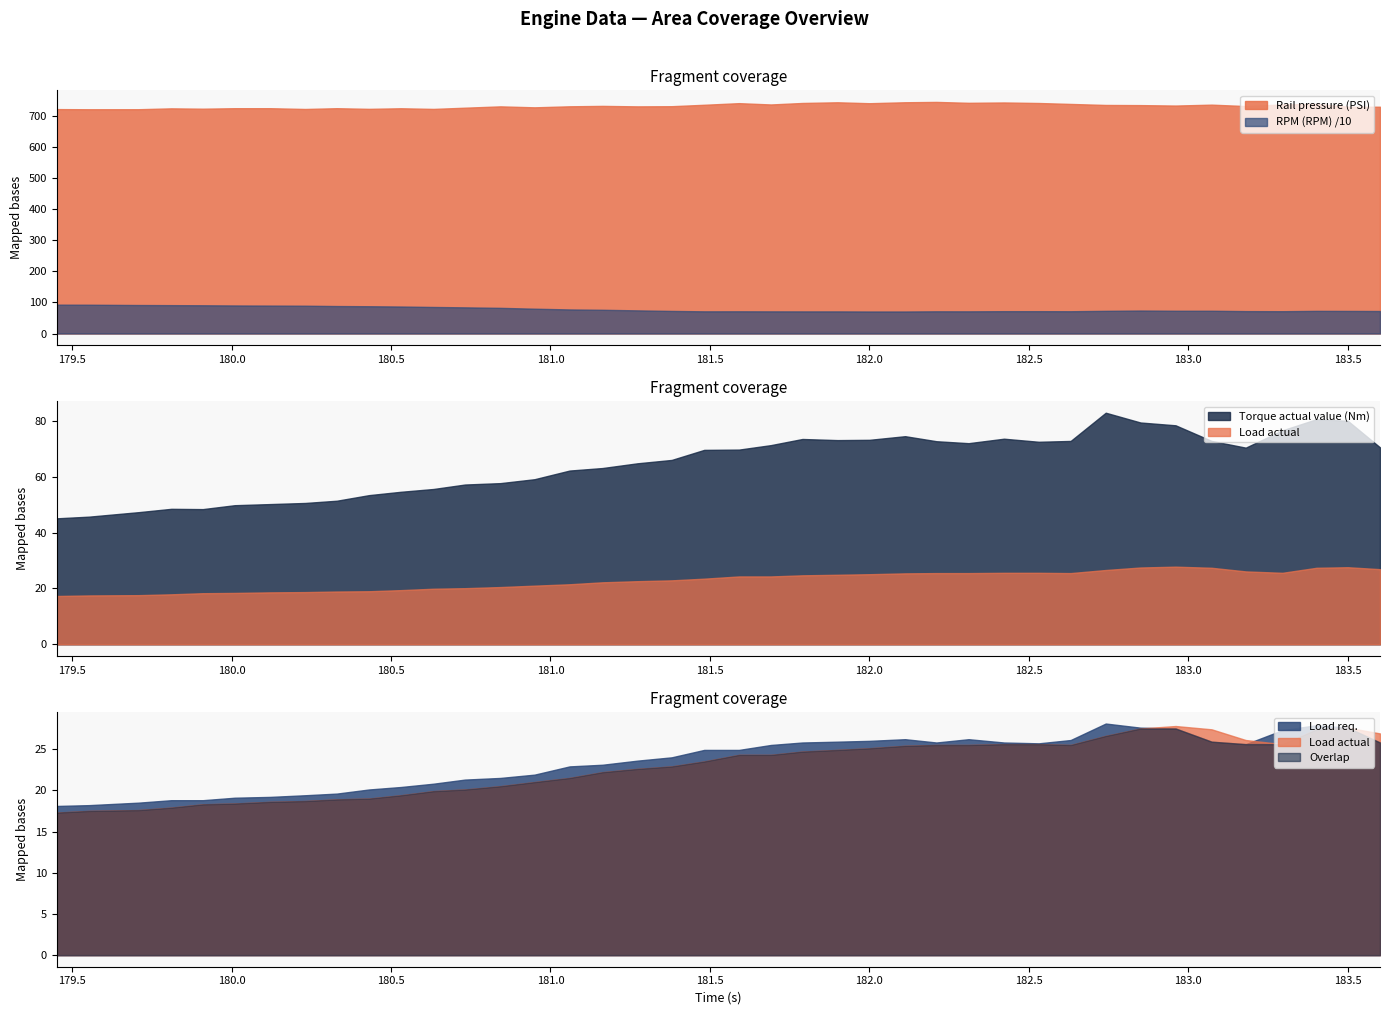

Reading left to right, extract all data points from this chart.

Rail pressure (PSI): 721.4	720.9	721.0	723.8	722.7	724.3	724.3	721.8	724.3	722.2	724.1	722.0	725.9	730.2	727.1	730.4	731.7	730.2	730.7	735.3	740.5	736.3	741.1	743.3	740.3	743.4	744.5	741.6	742.7	741.0	738.0	734.7	734.2	732.8	735.7	731.2	736.3	738.0	729.1	729.0
RPM (RPM): 928.0	926.0	916.0	912.0	908.0	902.0	898.0	894.0	883.0	877.0	868.0	853.0	841.0	825.0	798.0	774.0	763.0	744.0	726.0	713.0	714.0	712.0	711.0	711.0	708.0	708.0	714.0	713.0	718.0	718.0	716.0	729.0	739.0	732.0	732.0	720.0	717.0	728.0	726.0	723.0
Torque actual value (Nm): 45.1	45.7	47.3	48.5	48.4	49.8	50.2	50.6	51.4	53.4	54.6	55.6	57.2	57.7	59.1	62.2	63.1	64.8	66.0	69.6	69.7	71.3	73.5	73.1	73.2	74.5	72.7	72.0	73.6	72.5	72.8	82.9	79.4	78.4	72.8	70.4	76.6	80.6	80.0	70.5
Load actual: 17.3	17.5	17.6	17.9	18.3	18.4	18.6	18.7	18.9	19.0	19.4	19.9	20.1	20.5	21.0	21.5	22.2	22.6	22.9	23.5	24.3	24.3	24.7	24.9	25.1	25.4	25.5	25.5	25.6	25.6	25.5	26.6	27.5	27.8	27.4	26.1	25.6	27.4	27.6	26.9
Load req.: 18.1	18.2	18.5	18.8	18.8	19.1	19.2	19.4	19.6	20.1	20.4	20.8	21.3	21.5	21.9	22.9	23.1	23.6	24.0	24.9	24.9	25.5	25.8	25.9	26.0	26.2	25.8	26.2	25.8	25.7	26.1	28.1	27.6	27.5	25.9	25.6	27.3	27.9	27.6	25.8